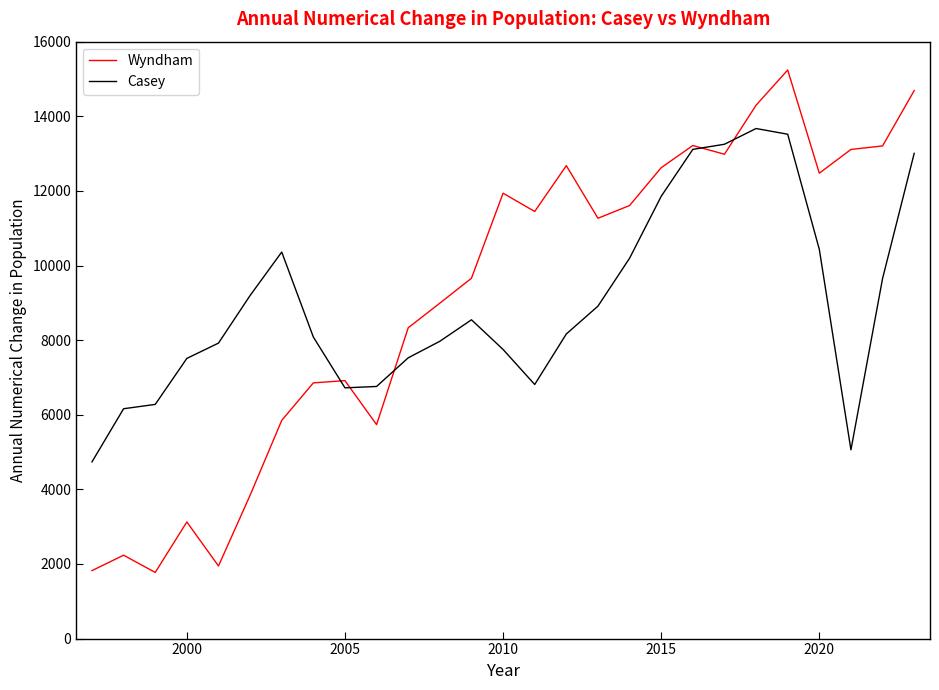

Which series has the largest range (max minus min)?

Wyndham